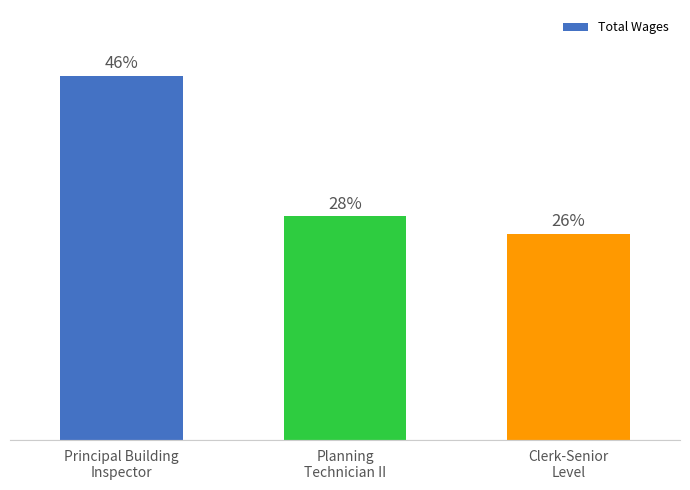

What is the label of the 1st bar from the right?

Clerk-Senior
Level